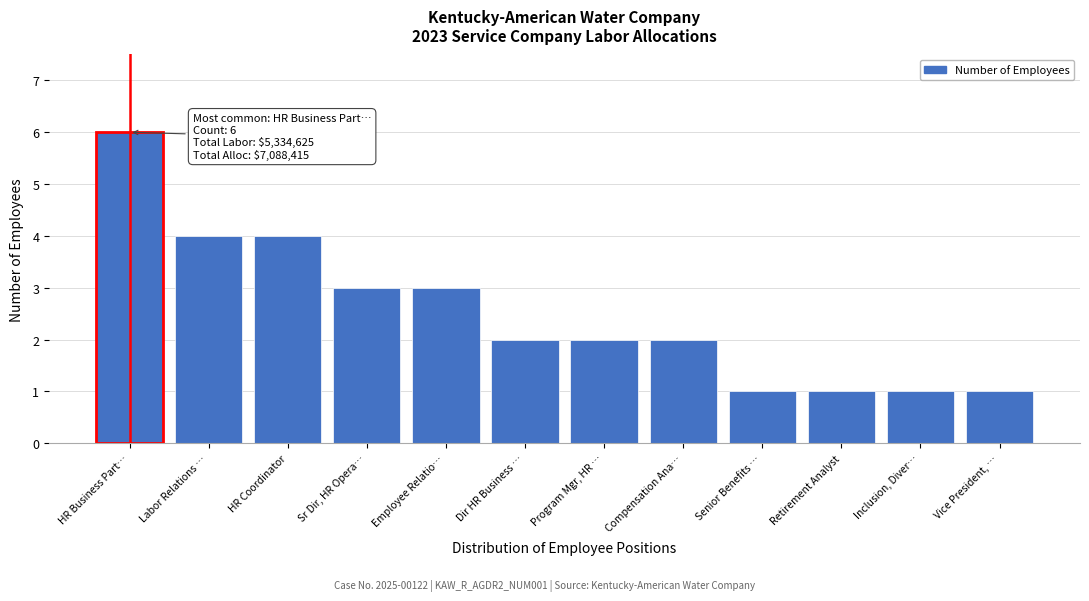

Reading left to right, extract all data points from this chart.

6	4	4	3	3	2	2	2	1	1	1	1